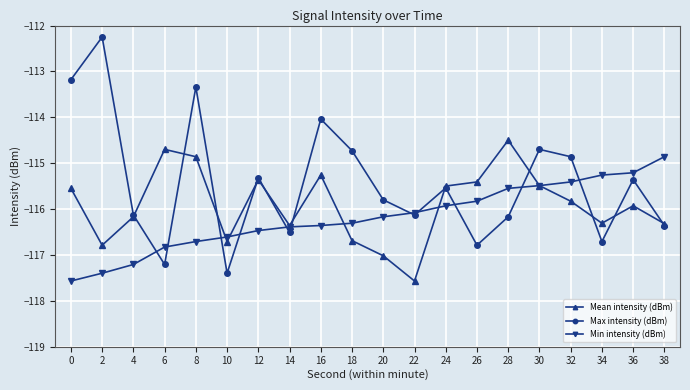

Is it true that Max intensity (dBm) equals -155.6 at 26?

False